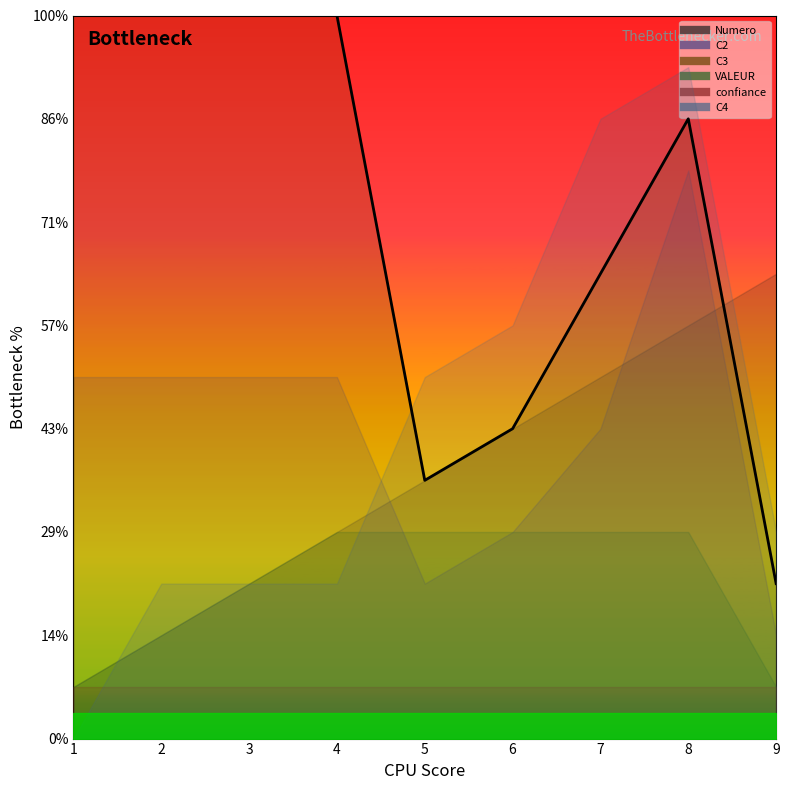

Does the chart display data point markers on the line(s)?

No